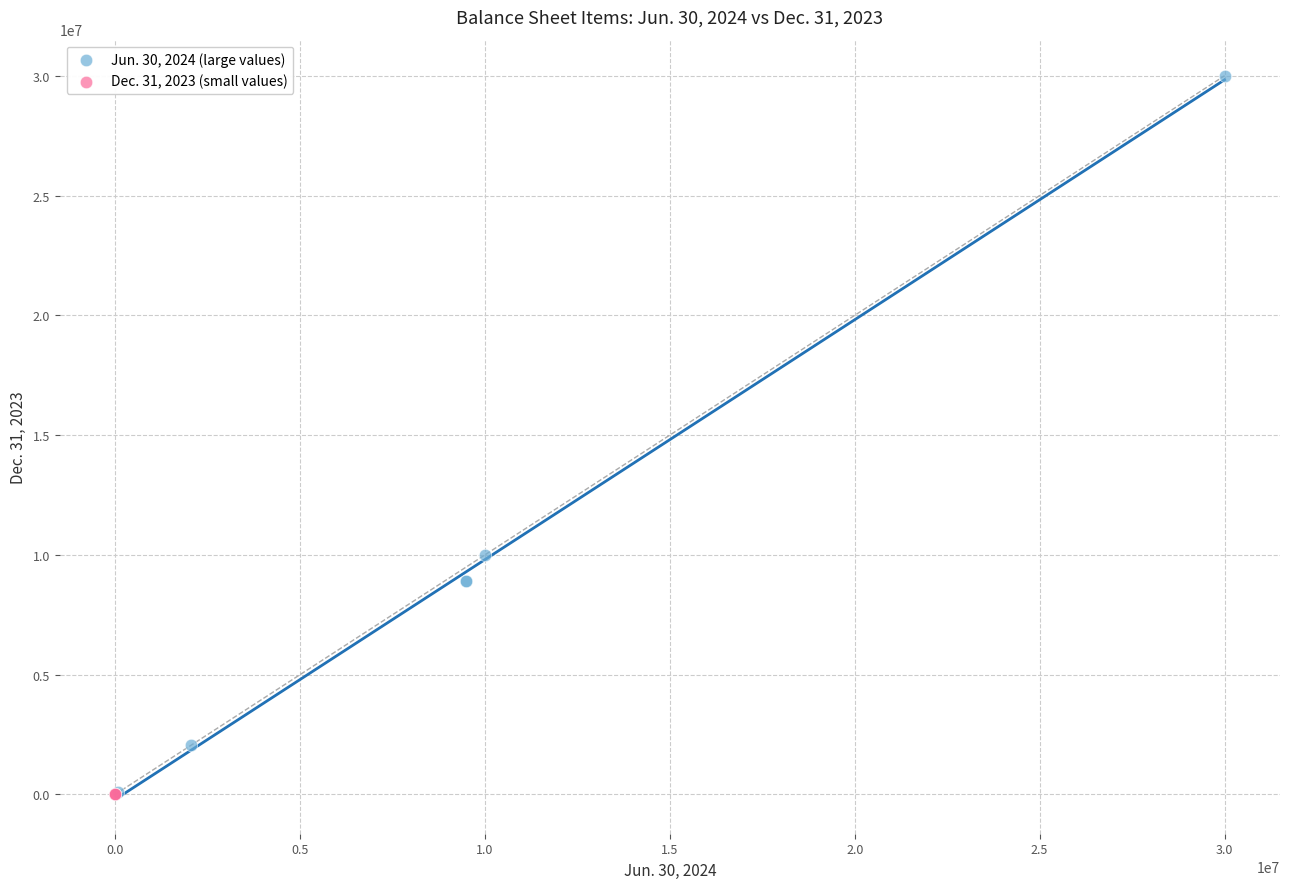

Which series has the largest Y range (max minus min)?

Jun. 30, 2024 (large values)